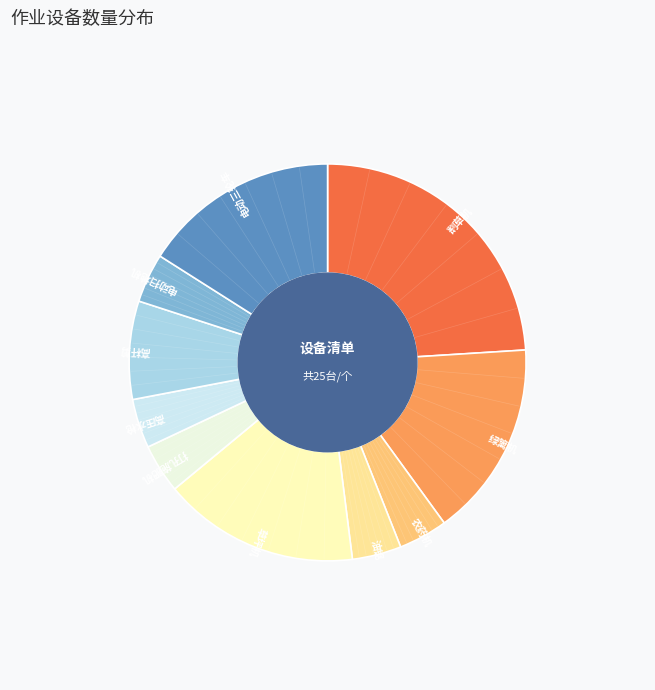

Which category has the biggest portion of the pie?

割草机